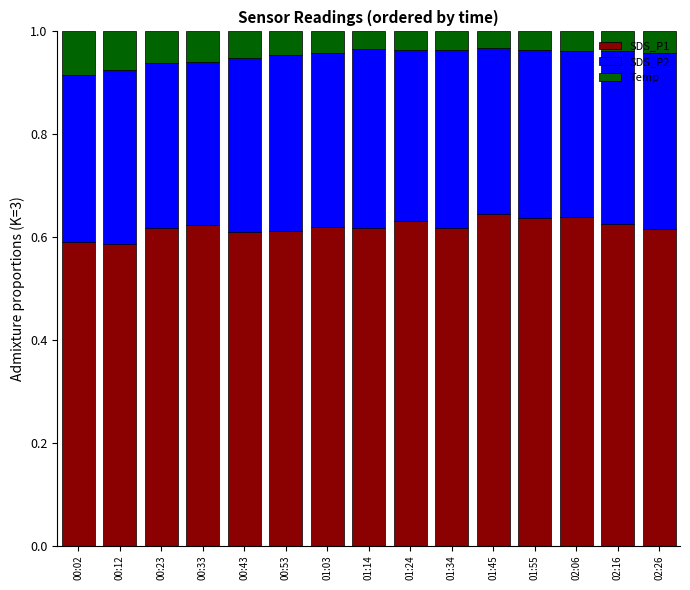

What is the total value across all series at 00:12?

1.0